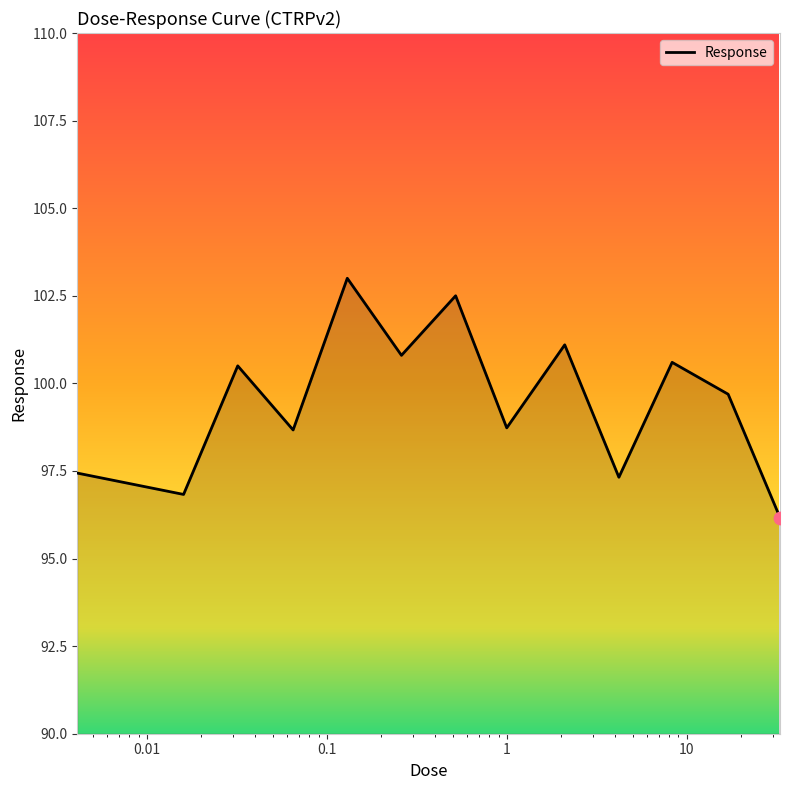

What is the greatest value displayed?

103.0